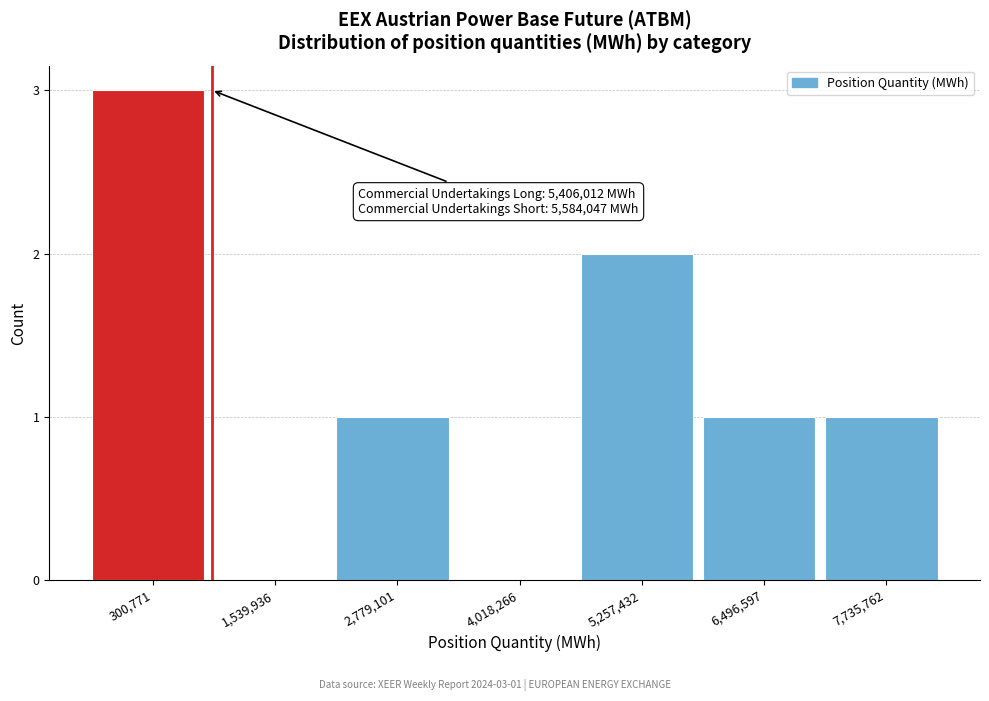

Reading right to left, extract all data points from this chart.

7,735,762=1	6,496,597=1	5,257,432=2	4,018,266=0	2,779,101=1	1,539,936=0	300,771=3